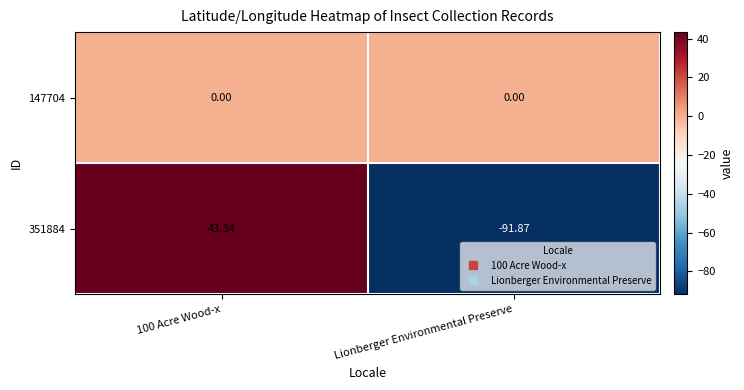

Which category has the lowest value in the 351884 series?

Lionberger Environmental Preserve